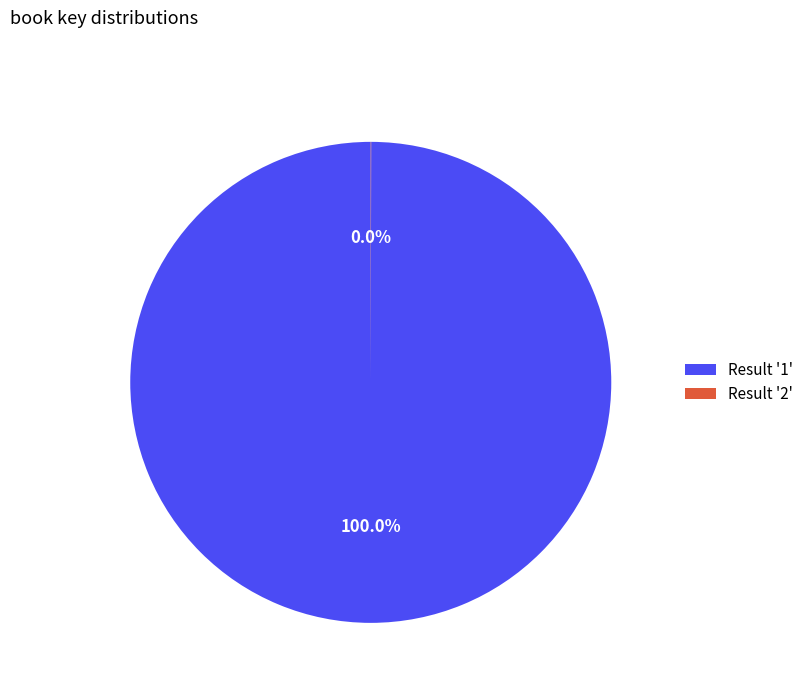

What is the largest slice in the pie chart?

Result '1'